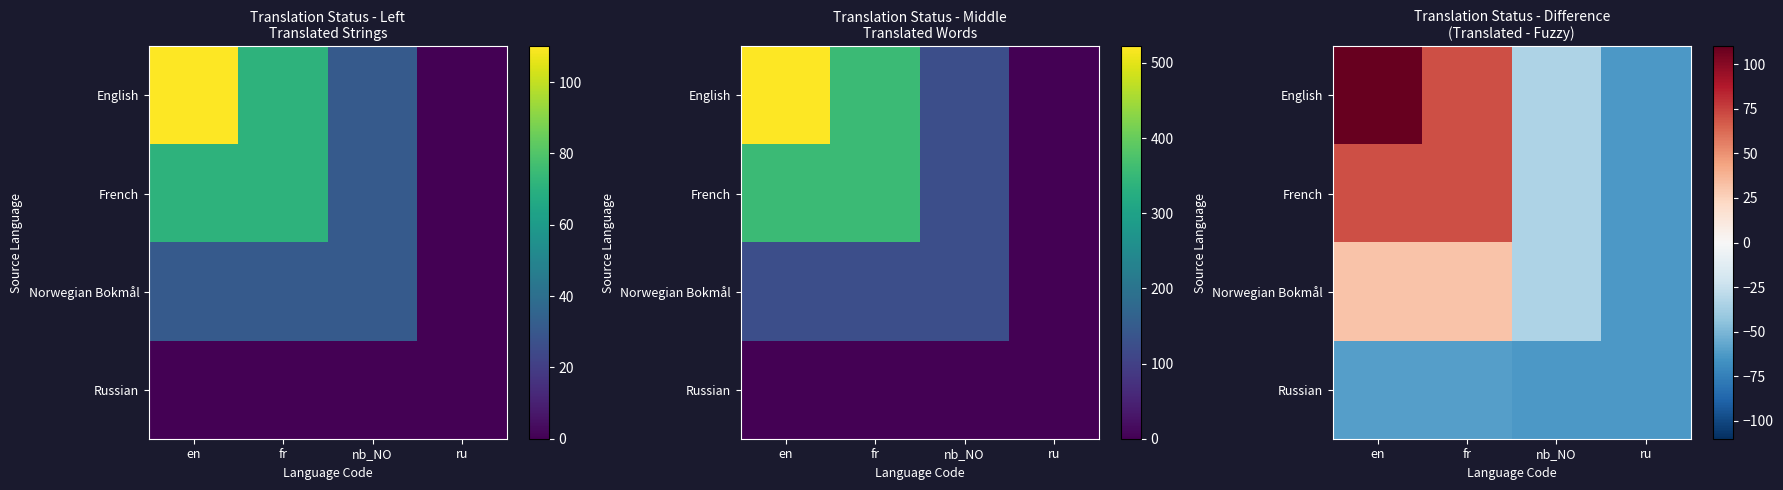

At how many categories does at least one series exceed 3?

2